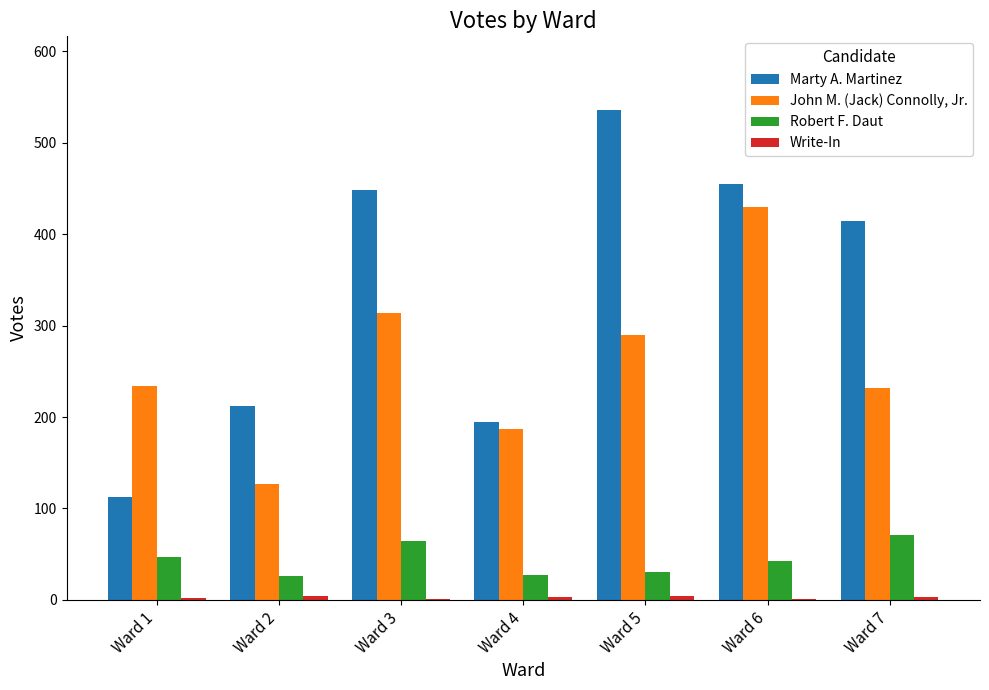

Between Ward 5 and Ward 6, which series saw the biggest shift?

John M. (Jack) Connolly, Jr.